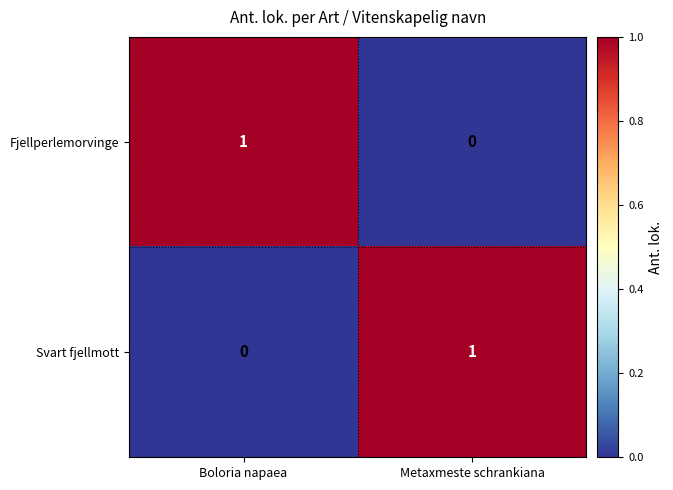

Count the number of data series in this chart.

2